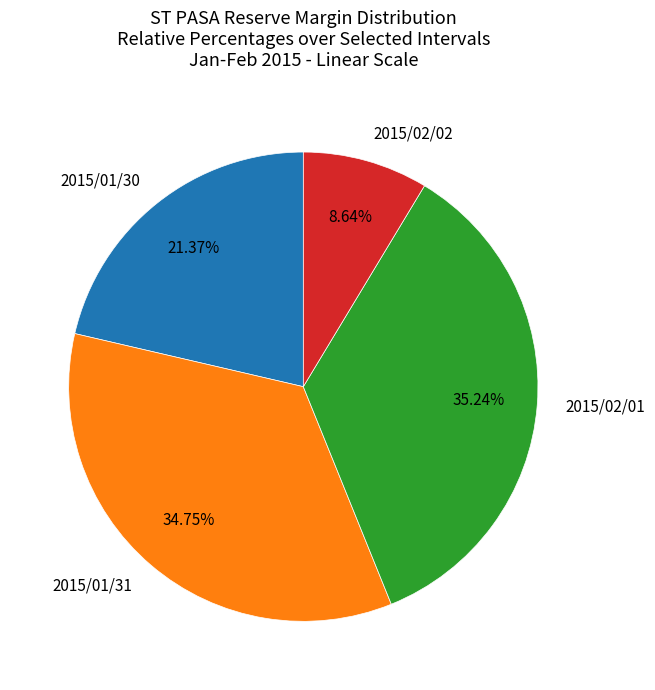

Is there a majority slice in this chart?

No